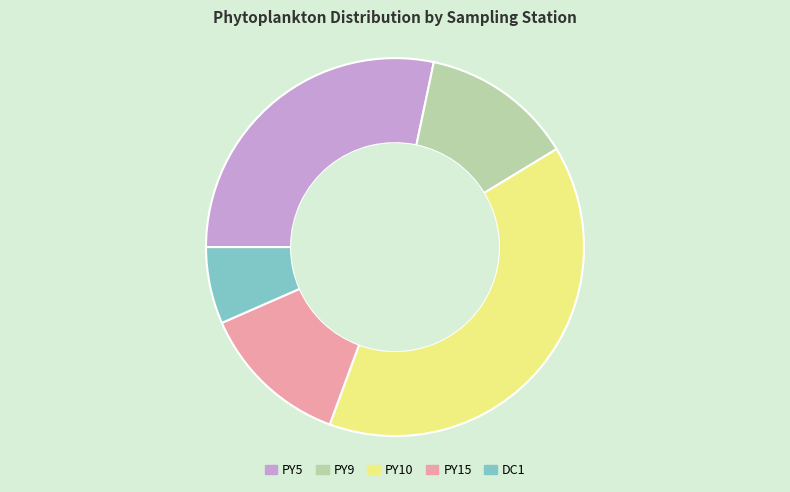

Between PY5 and PY9, which is larger?

PY5